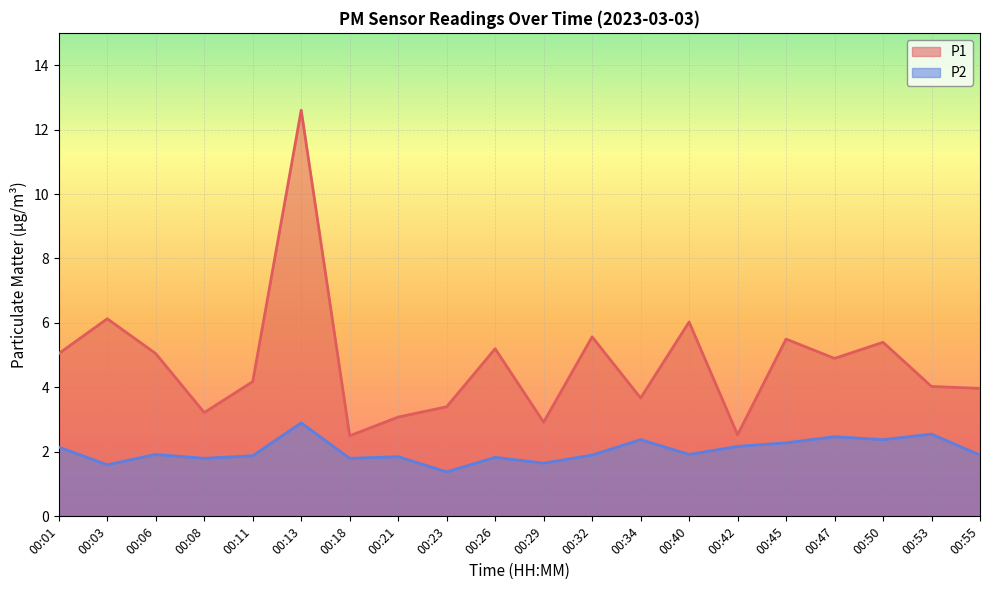

How many data points does each series have?

20